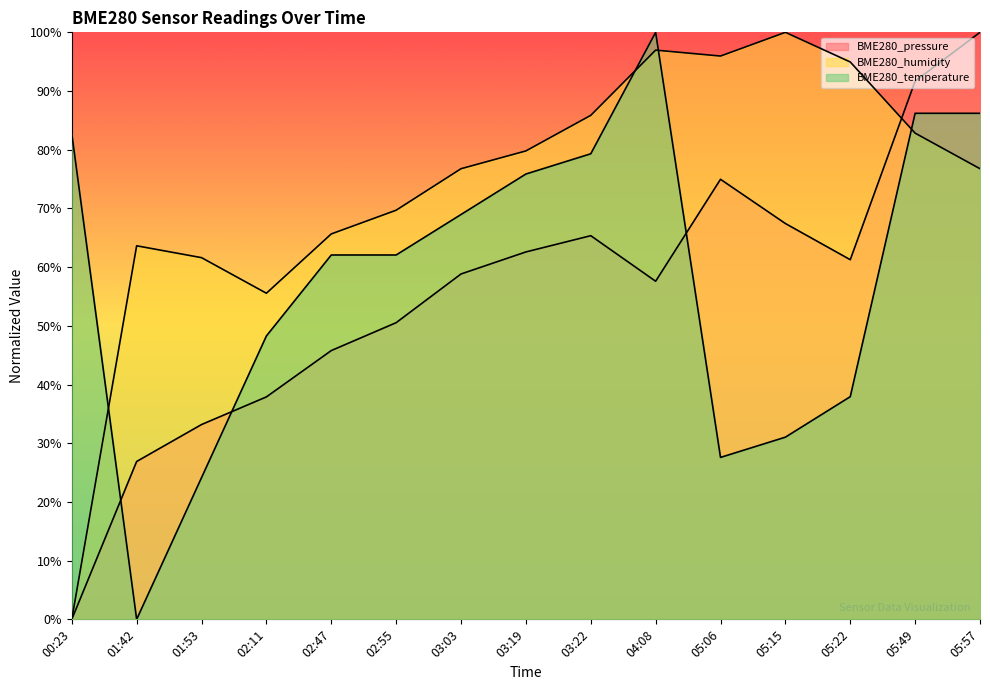

How many times do BME280_humidity and BME280_pressure cross each other?

1